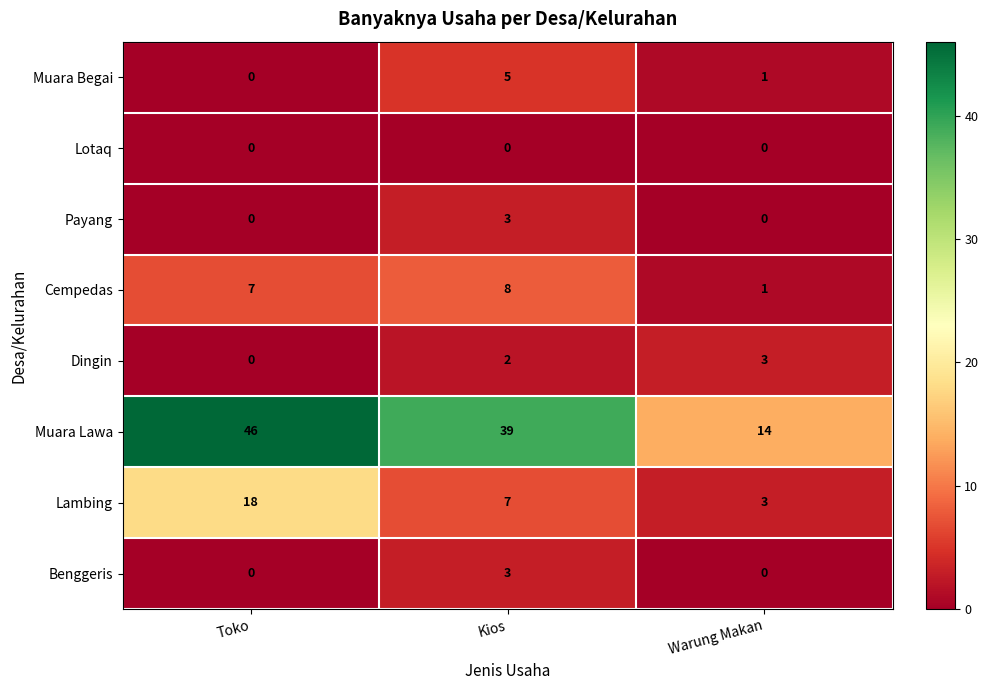

How many positive values does the Payang series have?

1